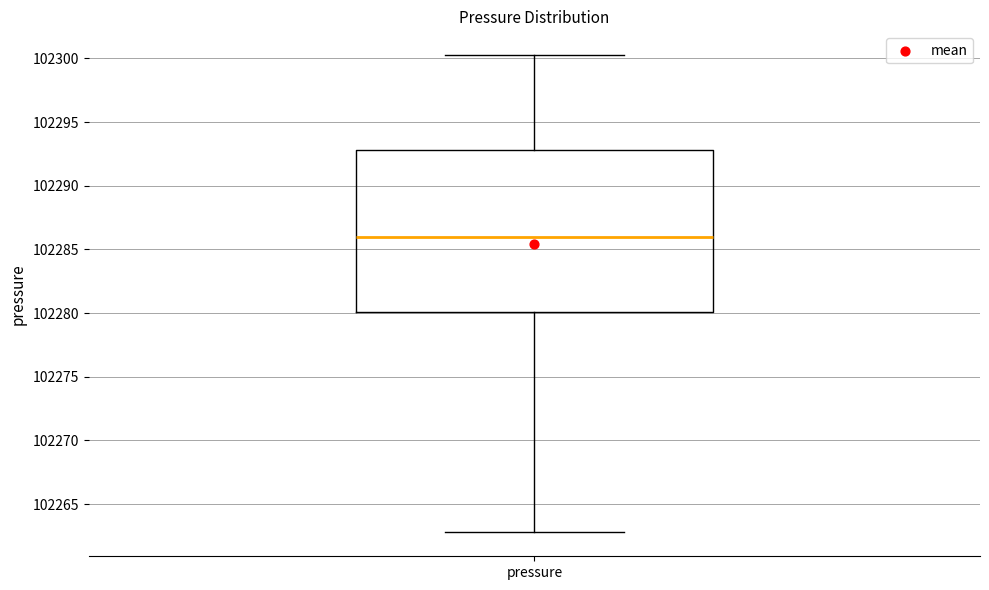

Read this box plot against the y-axis: the position of the median line, the range covered by the box, and the ends of both whiskers. The values are not printed on the chart, so give them approximately, as read against the axis.

median 102286.0, box 102280.0 to 102293.0, whiskers 102263.0 to 102300.5